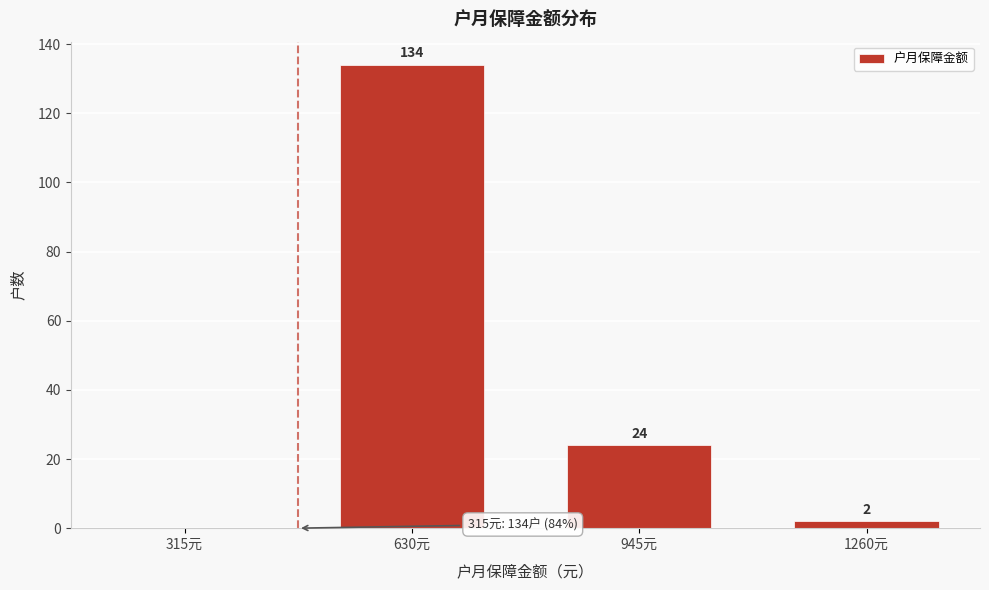

Reading left to right, list all the values displayed in this chart.

315元=0	630元=134	945元=24	1260元=2